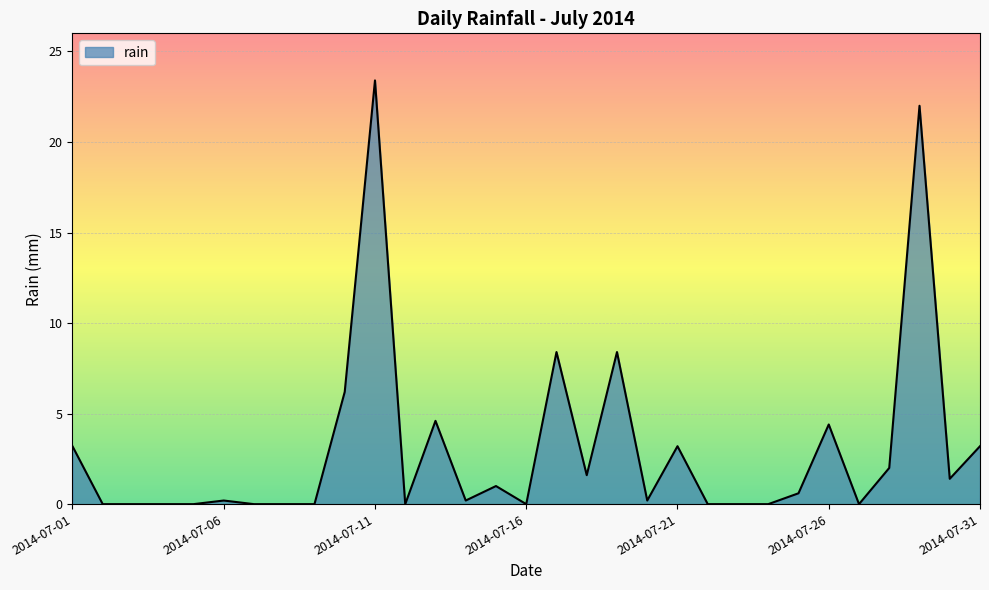

How many categories are shown in the chart?

31